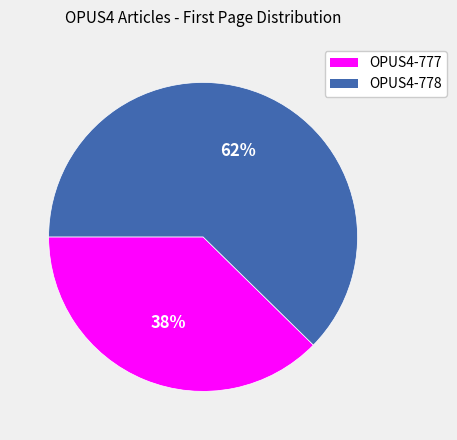

Does OPUS4-778 represent more than half of the total?

Yes